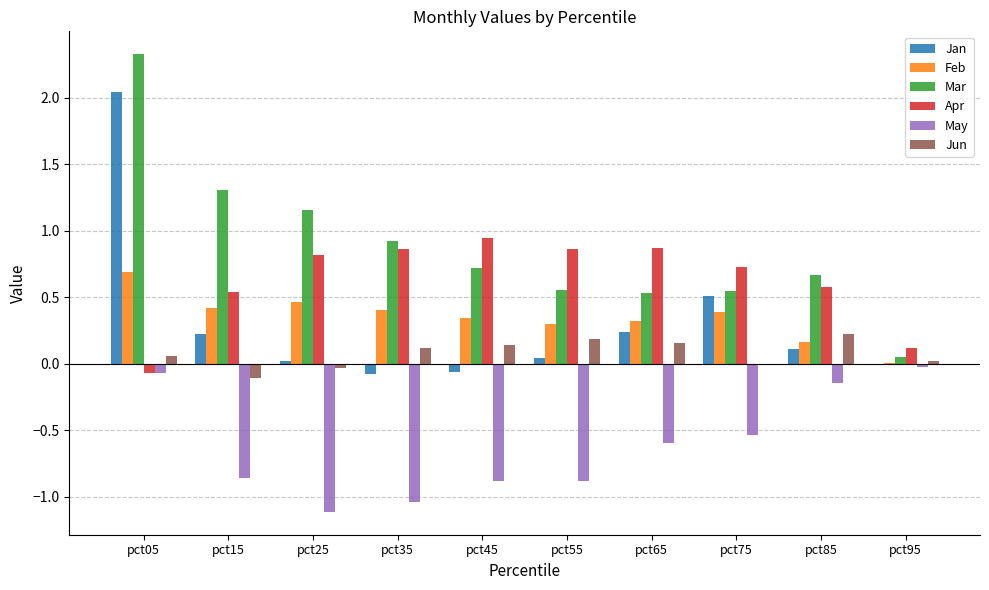

What are all the series names shown in the legend?

Jan, Feb, Mar, Apr, May, Jun